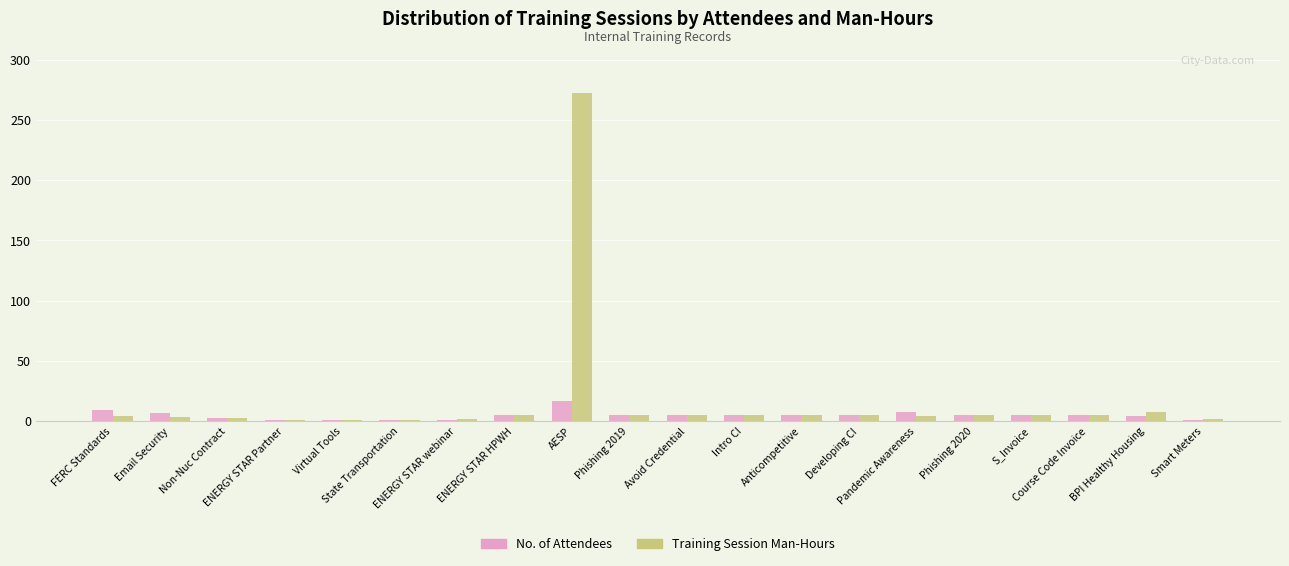

Which series has the widest spread of values?

Training Session Man-Hours